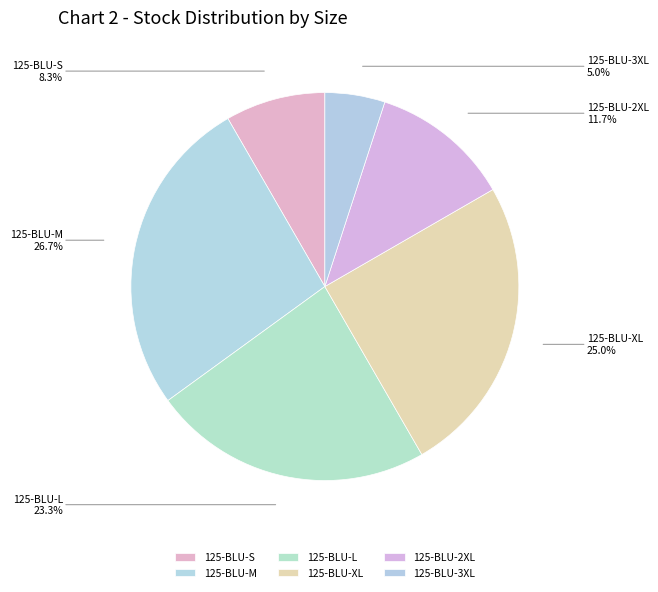

To the nearest percent, what percentage of the pie is 125-BLU-S?

8%